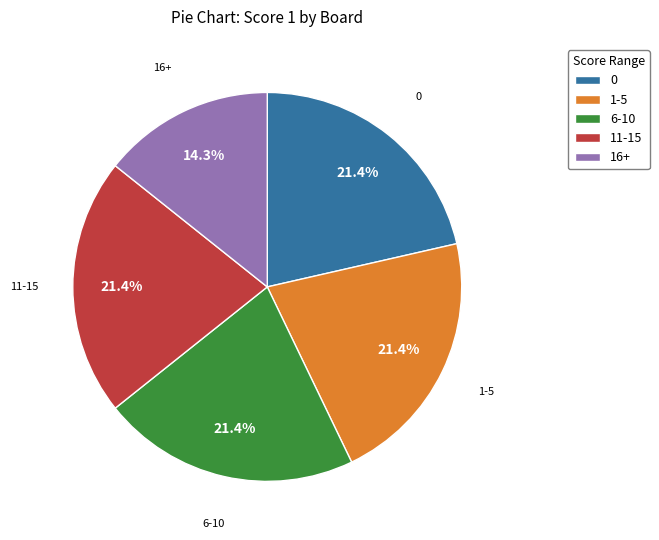

Combined, what portion of the pie is 16+ and 11-15?

35.7%